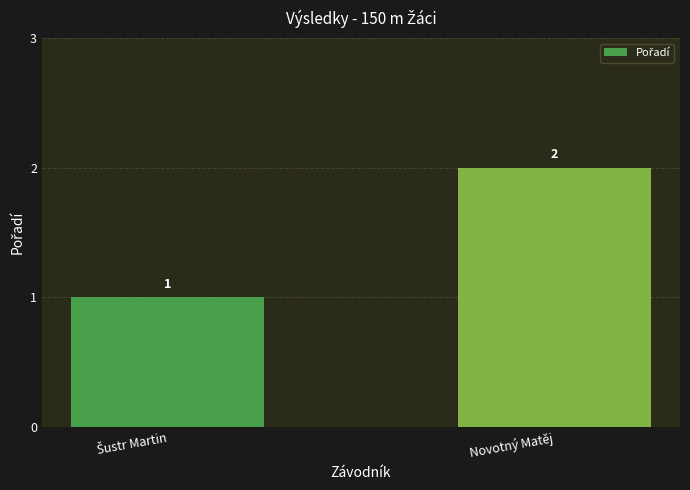

True or false: the data shows 1 at Novotný Matěj.

False